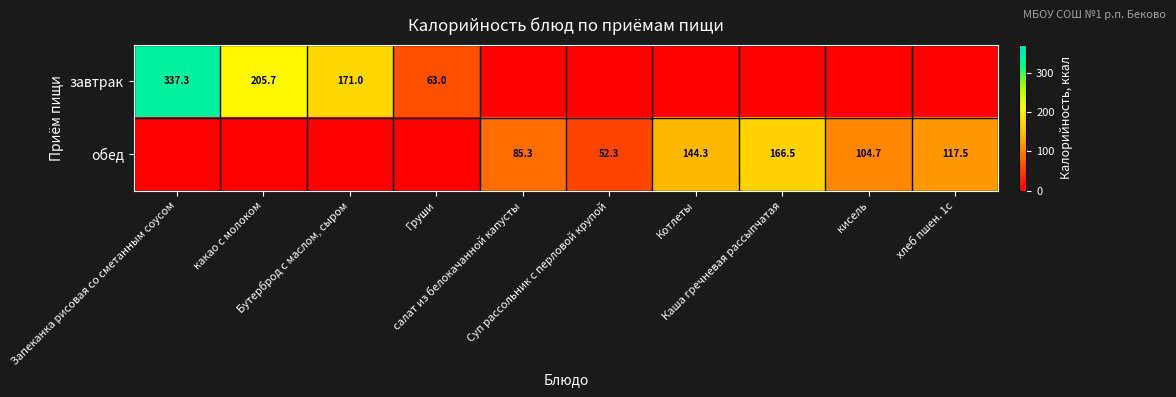

At which label does завтрак reach its peak?

Запеканка рисовая со сметанным соусом